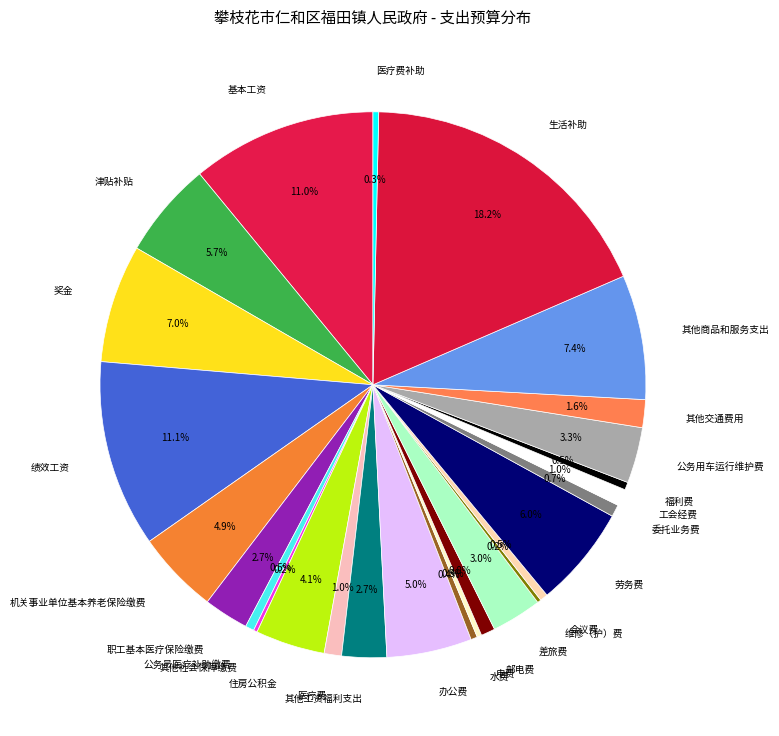

What percentage is the 生活补助 slice, to the nearest percent?

18%